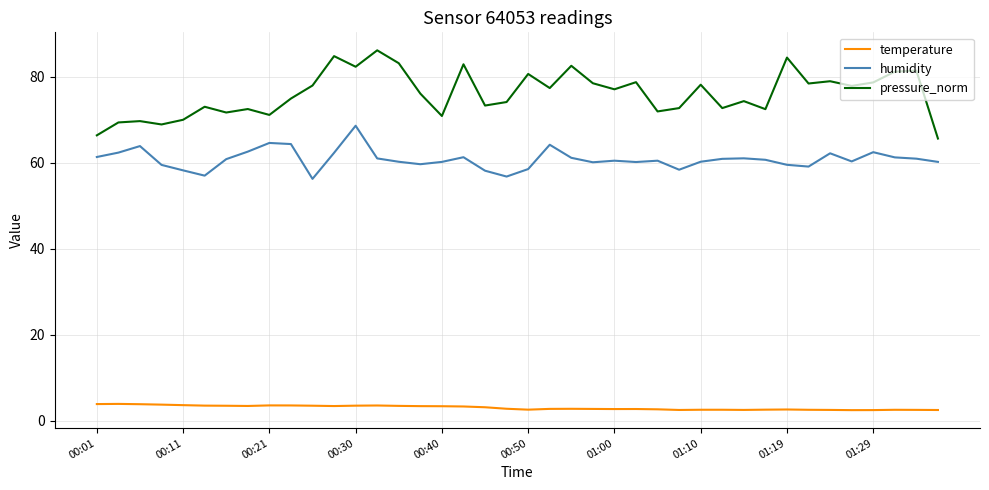

List the series in order of their overall mean, lowest first.

temperature, humidity, pressure_norm